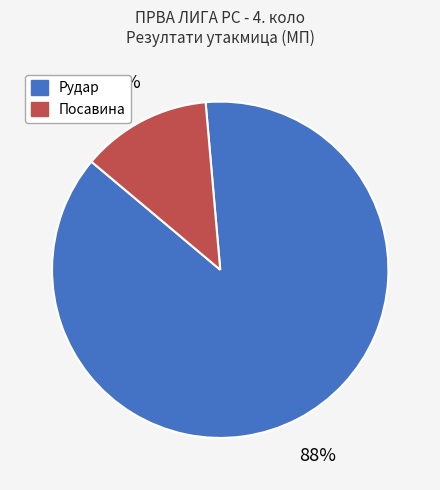

Approximately how many times larger is the value at Посавина compared to Рудар?

0.1